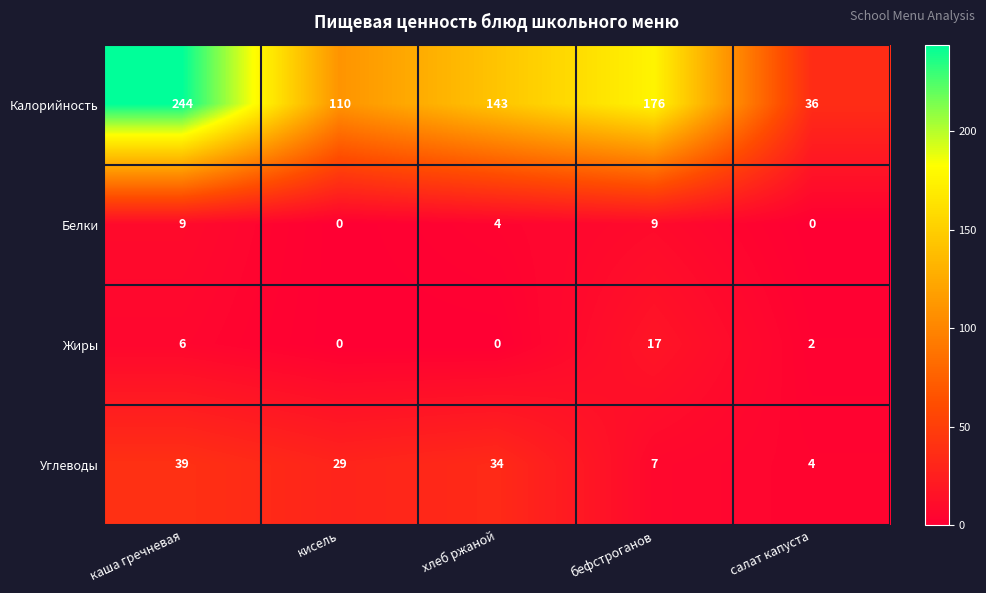

At how many categories does at least one series exceed 174?

2